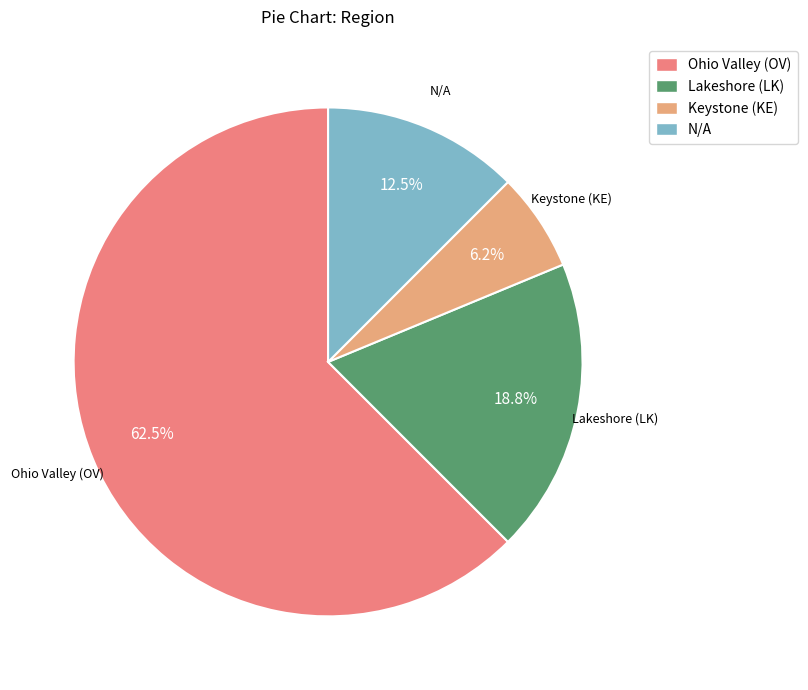

Is there a majority slice in this chart?

Yes